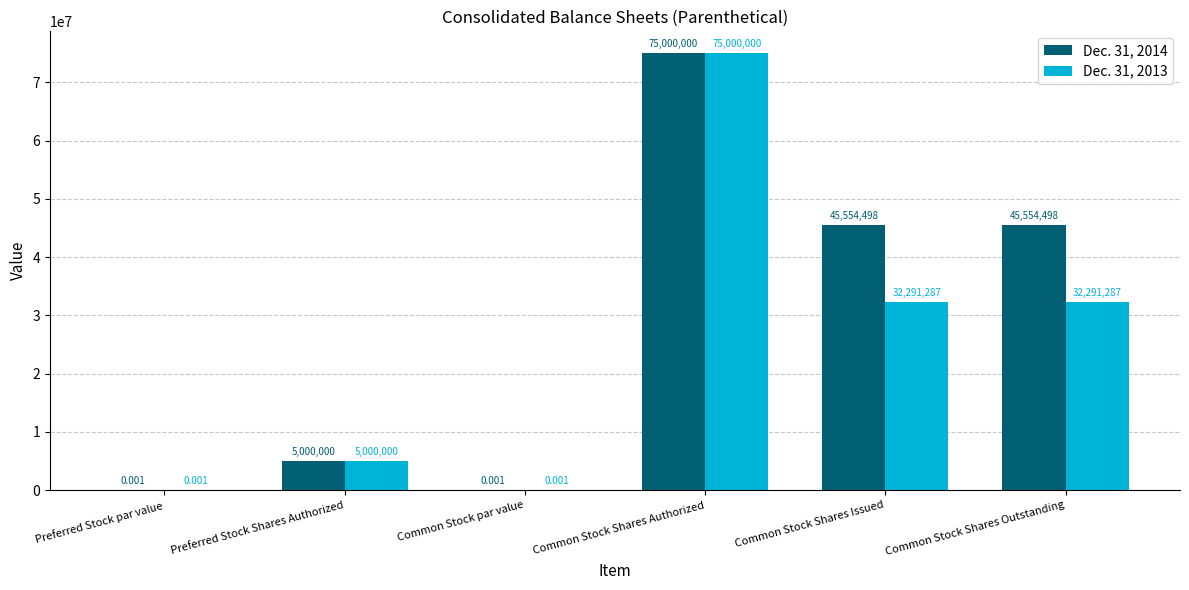

What is the highest value of the Dec. 31, 2013 series?

75000000.0